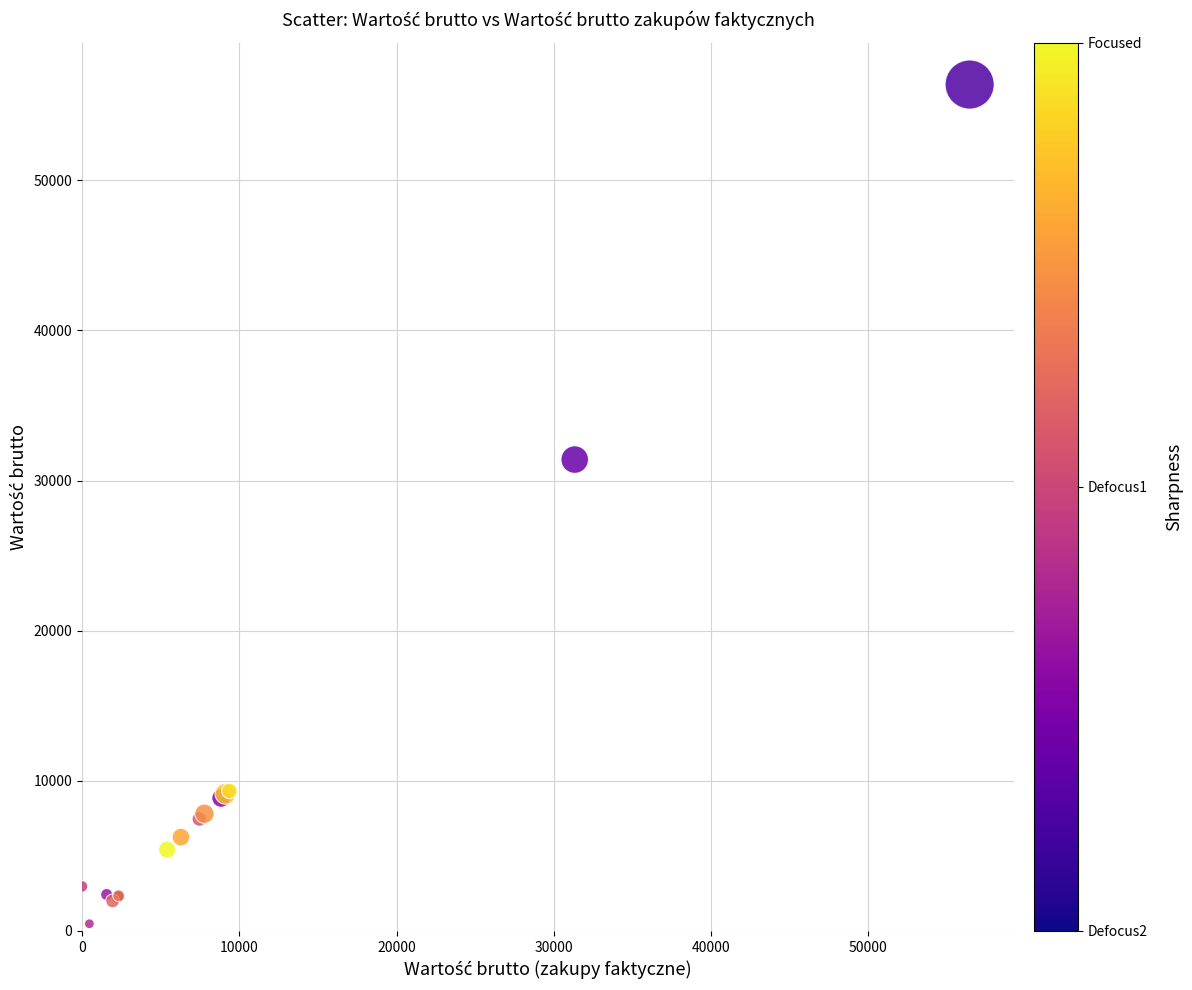

What Y value in the scatter plot is closest to 28424?

31395.0